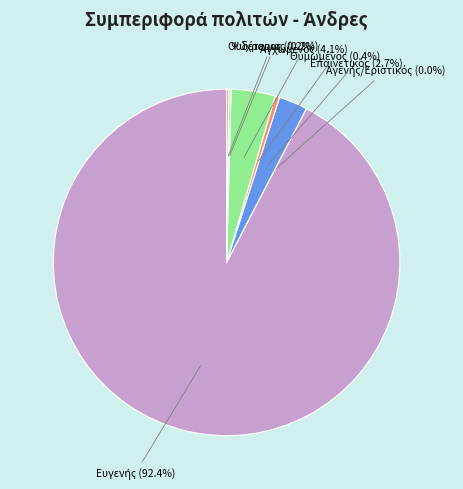

The Θυμωμένος slice represents 0% of the pie. True or false?

True